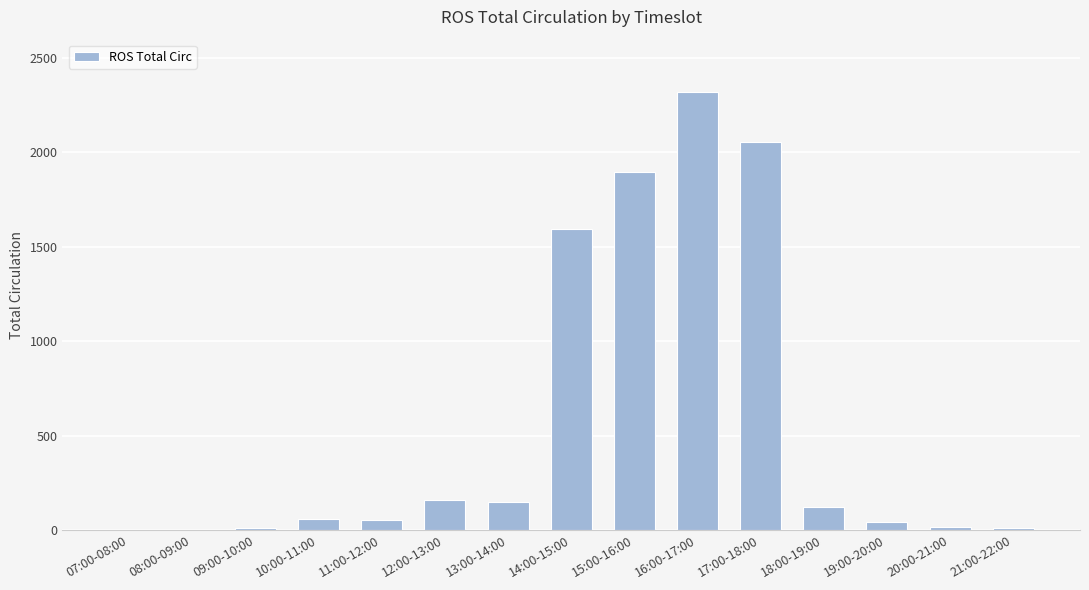

What is the greatest value displayed?

2317